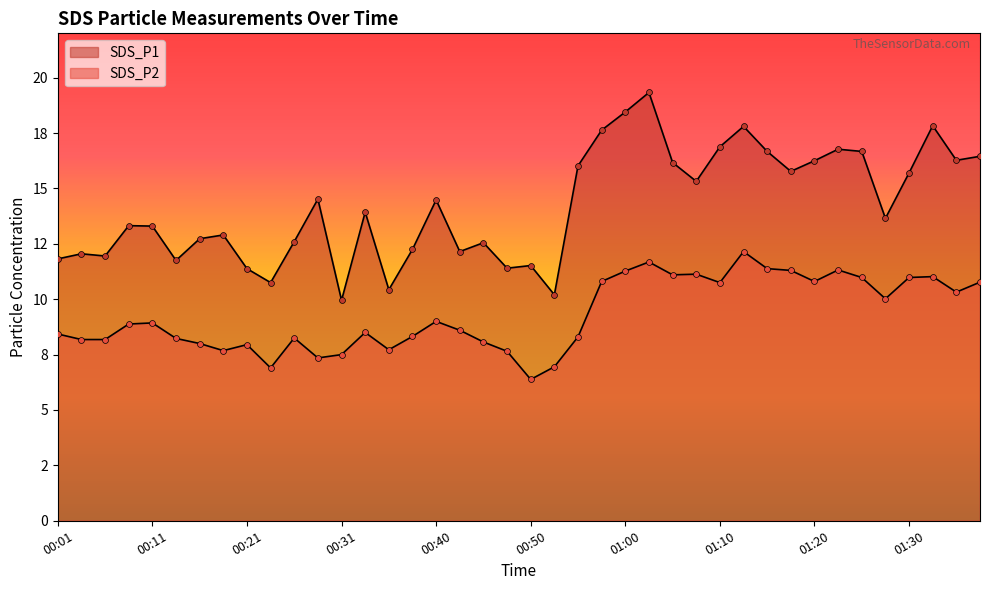

Which series has the largest Y range (max minus min)?

SDS_P1